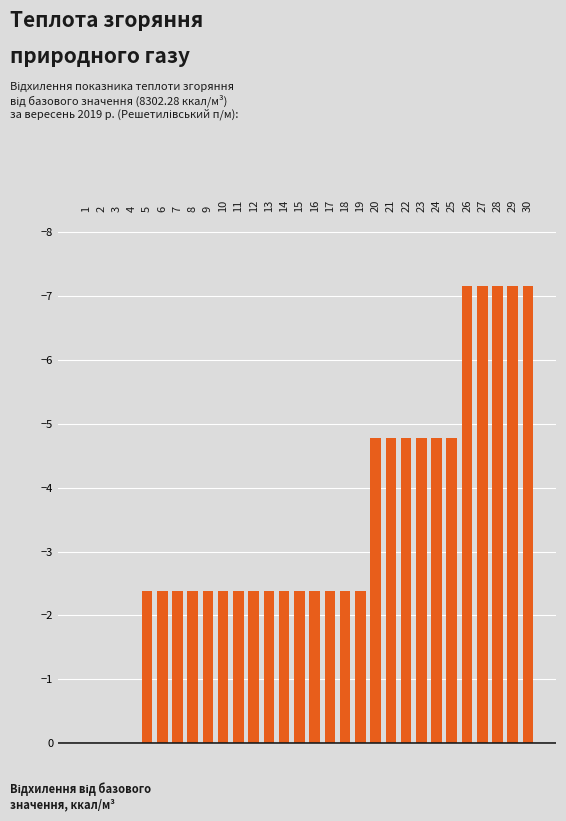

Reading left to right, extract all data points from this chart.

0.0	0.0	0.0	0.0	-2.4	-2.4	-2.4	-2.4	-2.4	-2.4	-2.4	-2.4	-2.4	-2.4	-2.4	-2.4	-2.4	-2.4	-2.4	-4.8	-4.8	-4.8	-4.8	-4.8	-4.8	-7.2	-7.2	-7.2	-7.2	-7.2